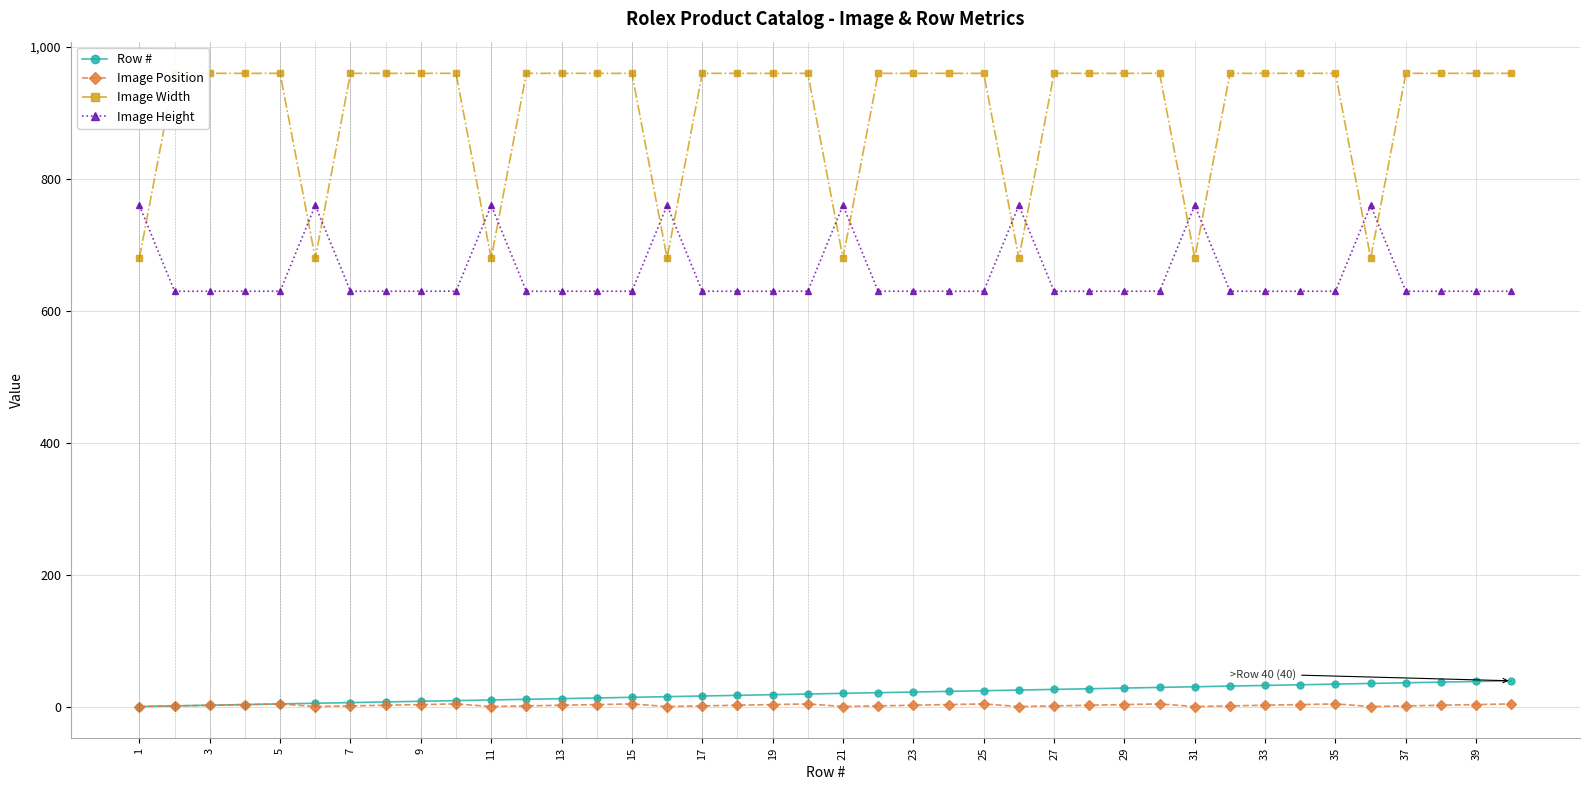

How many interior local valleys does the Image Position series have?

7